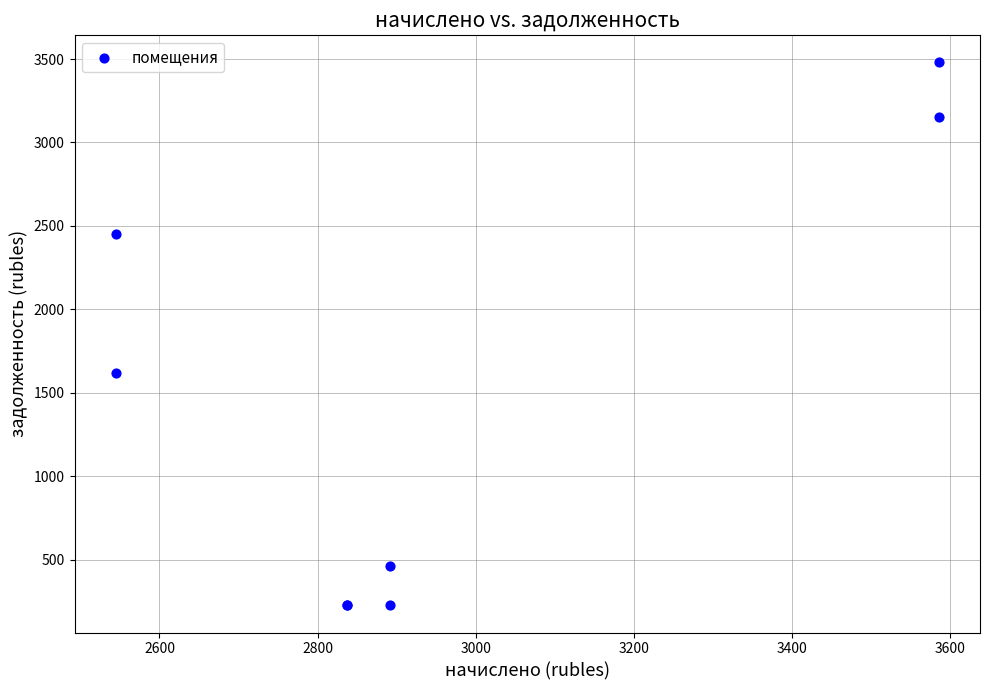

What Y value in the scatter plot is closest to 1852?

1615.7